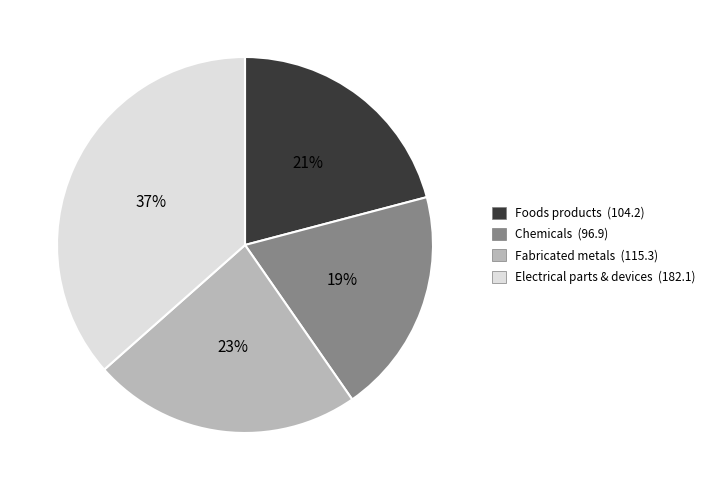

What is the ratio of the value at Chemicals (96.9) to the value at Electrical parts & devices (182.1)?

0.5